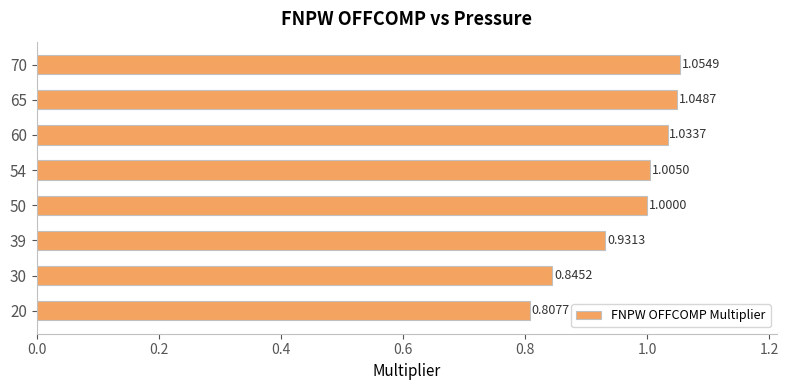

List the labels in order of value, smallest first.

20, 30, 39, 50, 54, 60, 65, 70